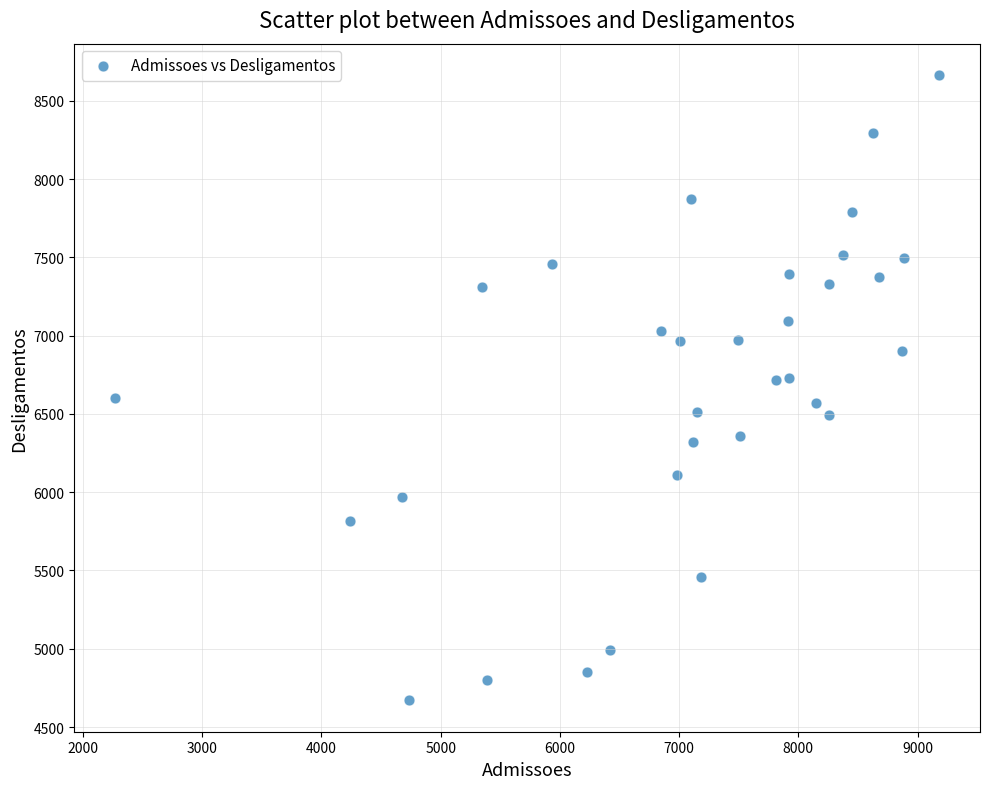

What is the range of X values (max minus min)?

6905